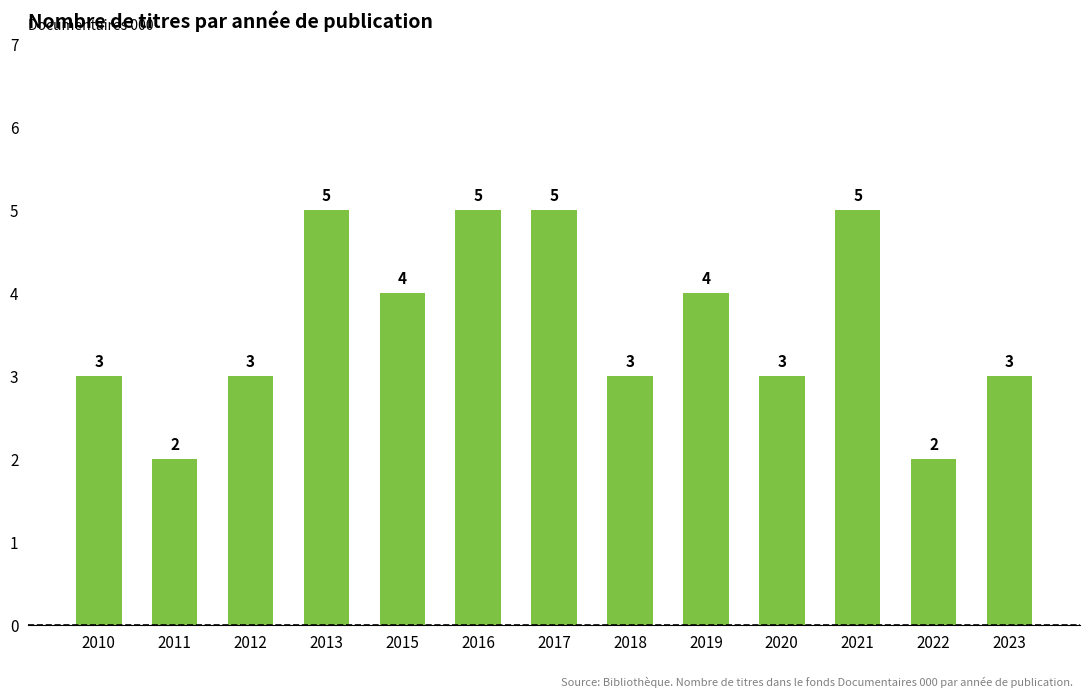

The chart shows a value of 2 at 2022. True or false?

True